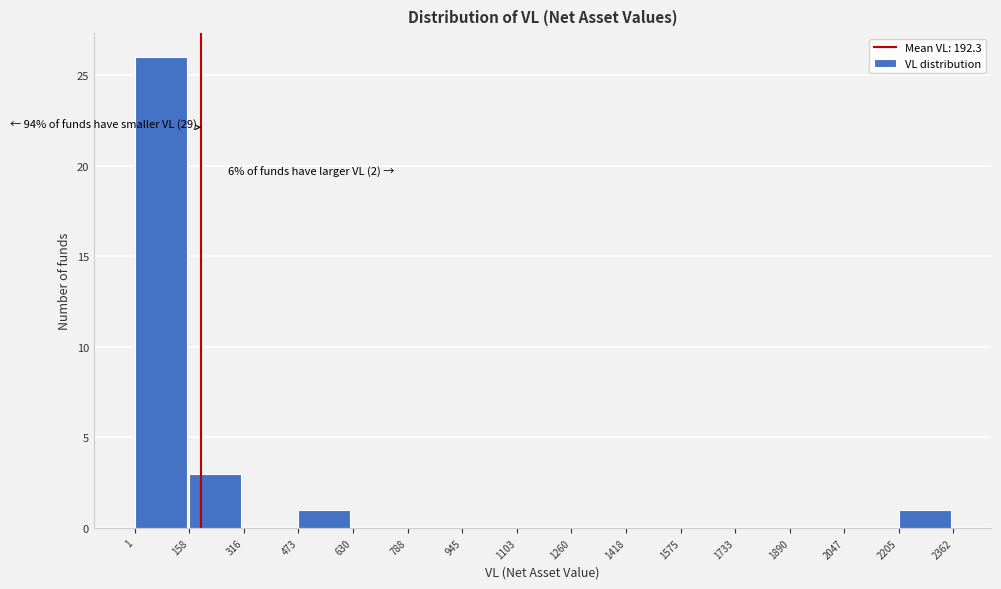

Which range on the x-axis has the tallest bar?

1 to 158